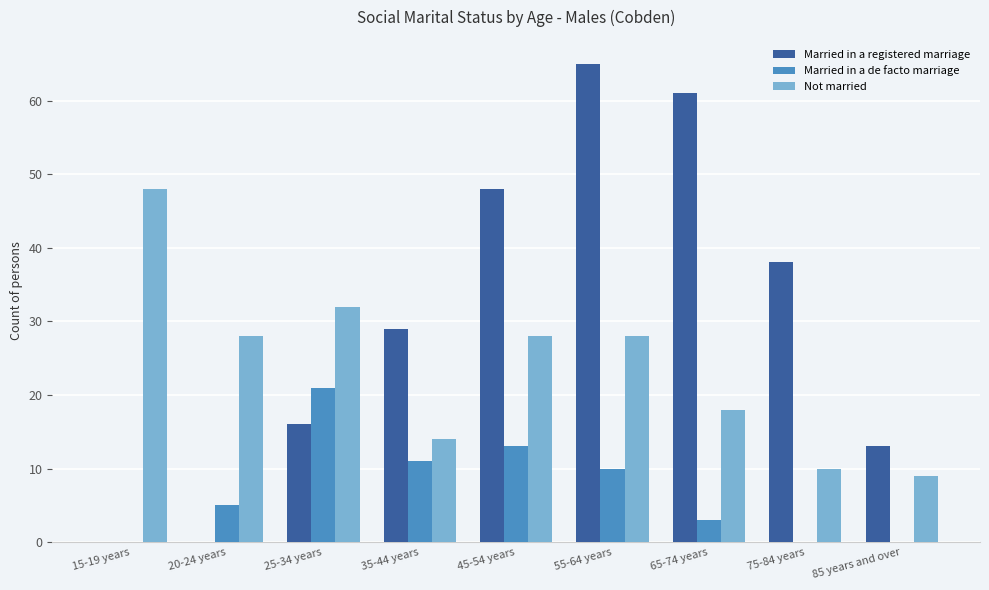

The value of Married in a registered marriage at 75-84 years is 68. True or false?

False